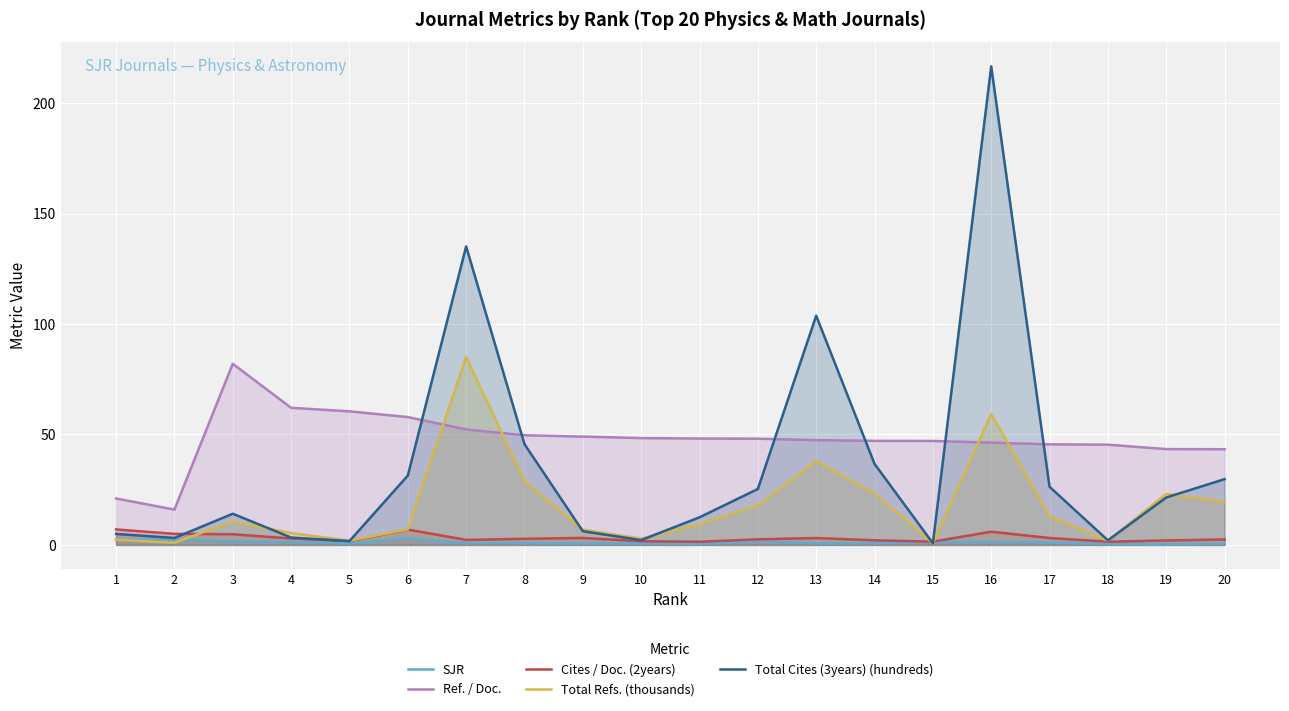

What is the spread (max minus min) of values at 20?

42.8